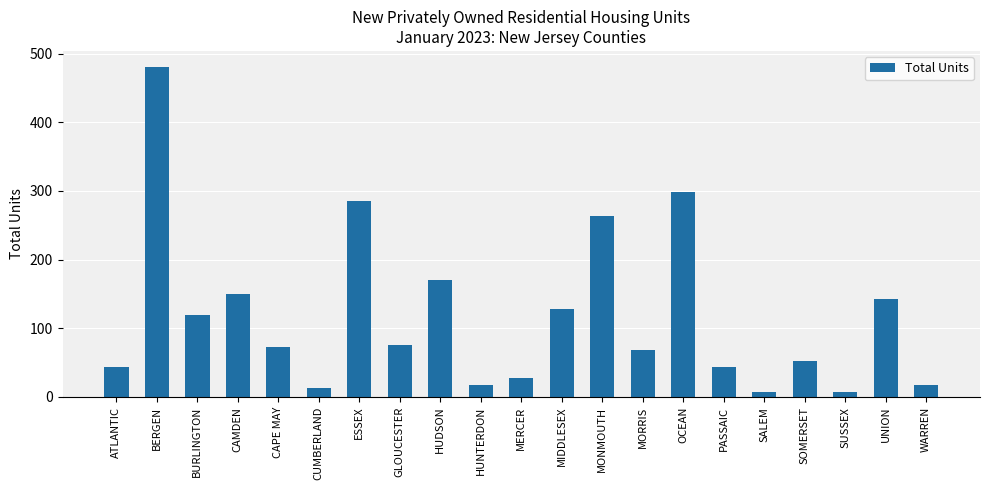

Which category has the highest value across all series?

BERGEN